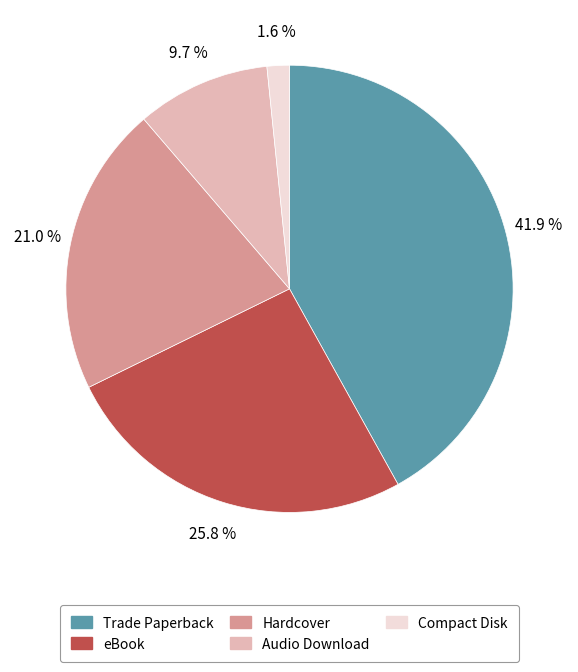

Rank the categories by value from lowest to highest.

Compact Disk, Audio Download, Hardcover, eBook, Trade Paperback